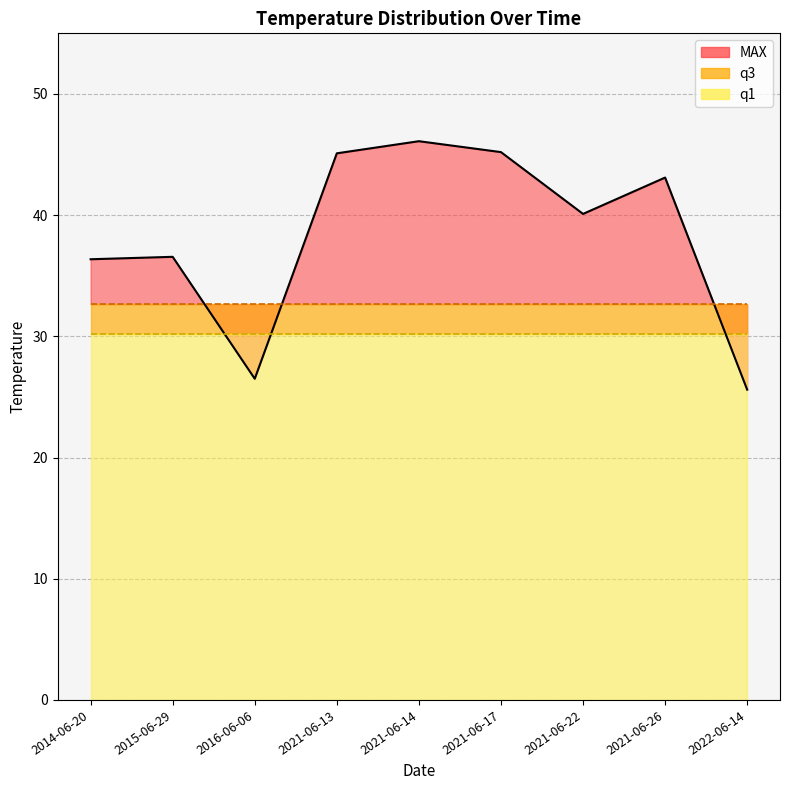

The q3 (line) series shows 32.6 at 2014-06-20. True or false?

True